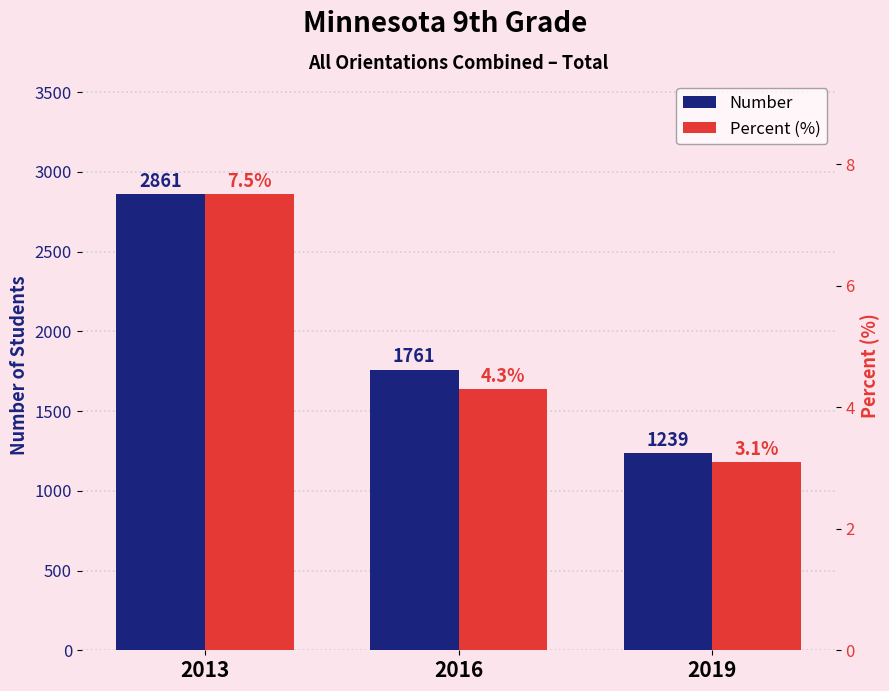

How many data points in Number are above 1761?

1